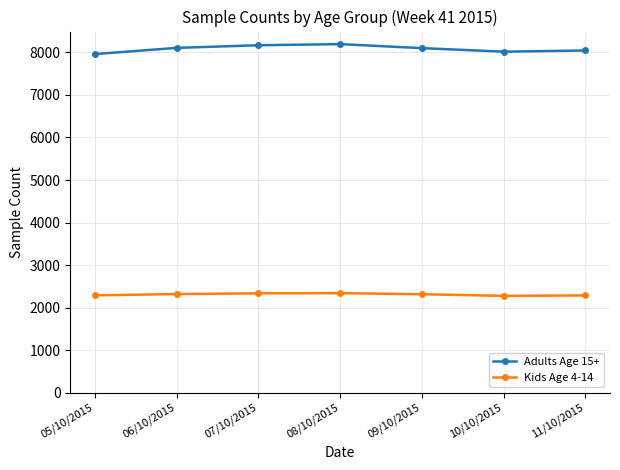

Does the chart display data point markers on the line(s)?

Yes